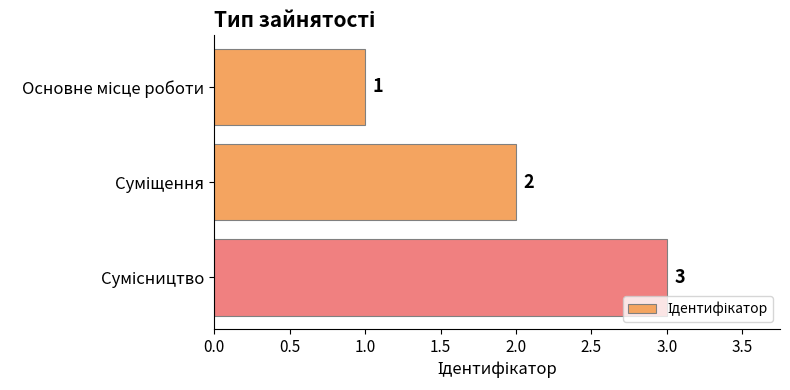

What is the value of the 2nd bar from the top?

2